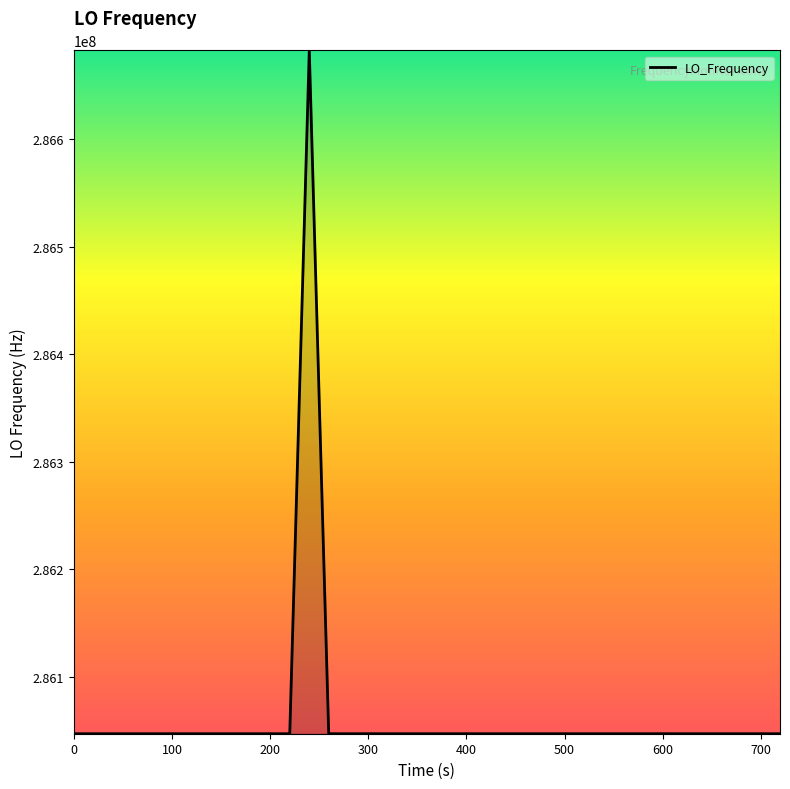

What is the minimum value shown in the chart?

286046994.9